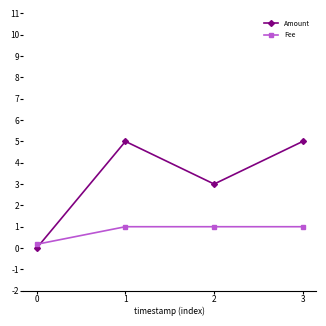

True or false: Amount has more than 2 interior local peaks.

False